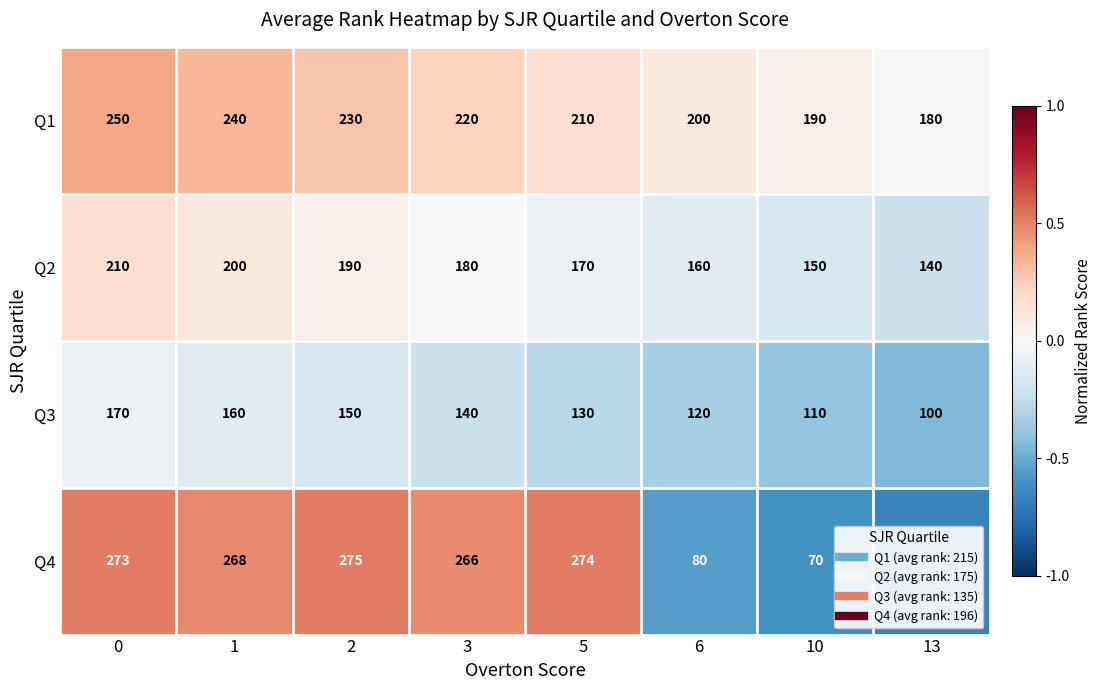

Which category has the lowest value across all series?

13